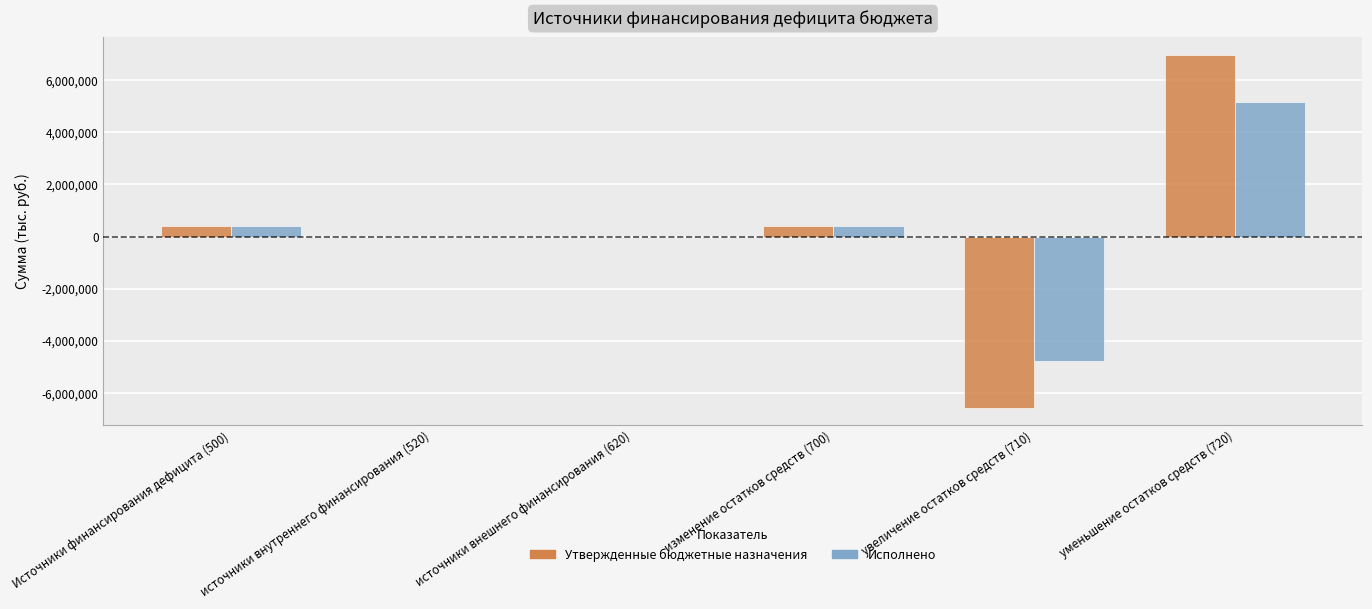

What is the sum of the Утвержденные бюджетные назначения values at источники внутреннего финансирования (520) and уменьшение остатков средств (720)?

6962702.3